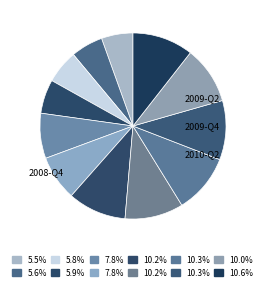

How many slices are in this pie chart?

12